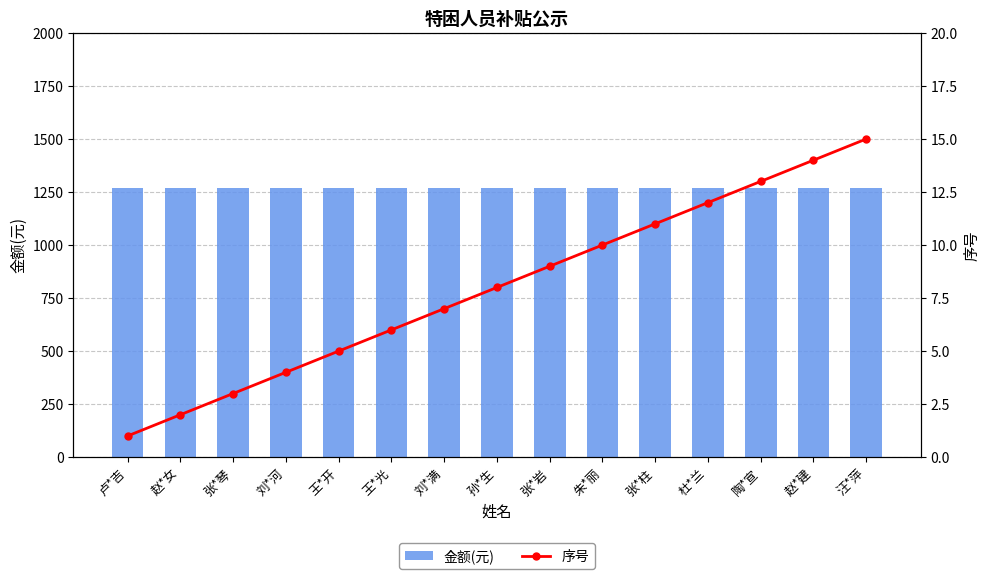

Which series has the widest spread of values?

序号